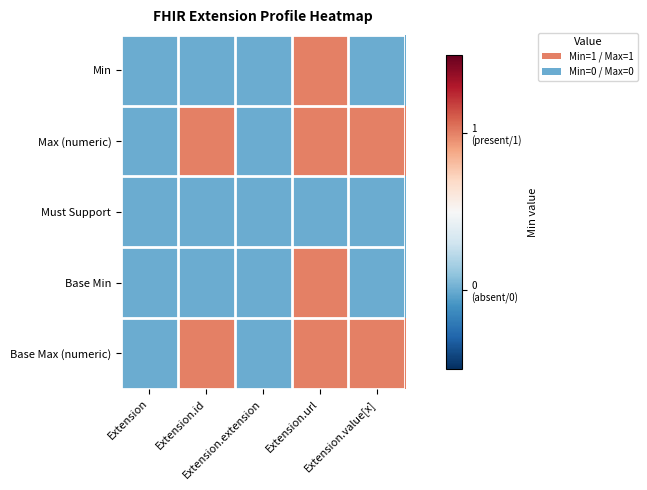

Reading left to right, what are all the values shown in this chart?

Min: Extension=0	Extension.id=0	Extension.extension=0	Extension.url=1	Extension.value[x]=0
Max (numeric): Extension=0	Extension.id=1	Extension.extension=0	Extension.url=1	Extension.value[x]=1
Must Support: Extension=0	Extension.id=0	Extension.extension=0	Extension.url=0	Extension.value[x]=0
Base Min: Extension=0	Extension.id=0	Extension.extension=0	Extension.url=1	Extension.value[x]=0
Base Max (numeric): Extension=0	Extension.id=1	Extension.extension=0	Extension.url=1	Extension.value[x]=1